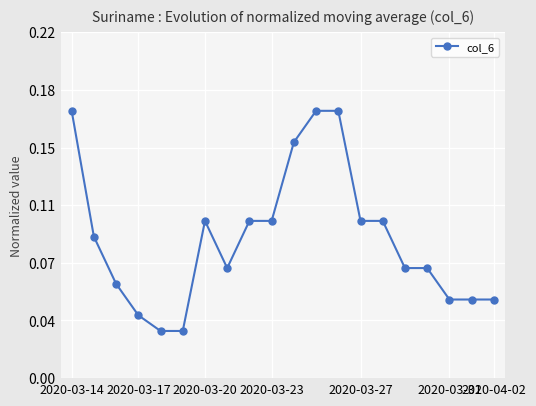

What is the difference between the maximum and minimum values?

0.1